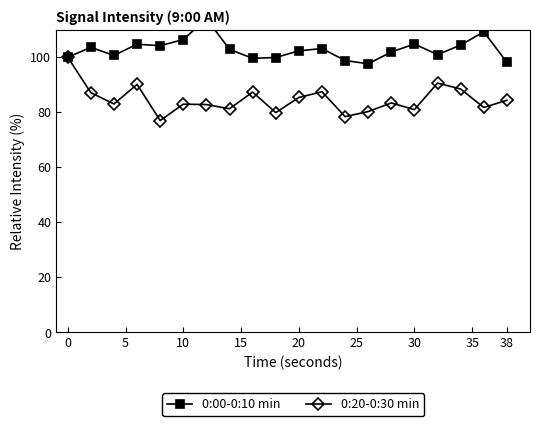

In 0:20-0:30 min, how many points are higher than both neighbors (excluding endpoints)?

6